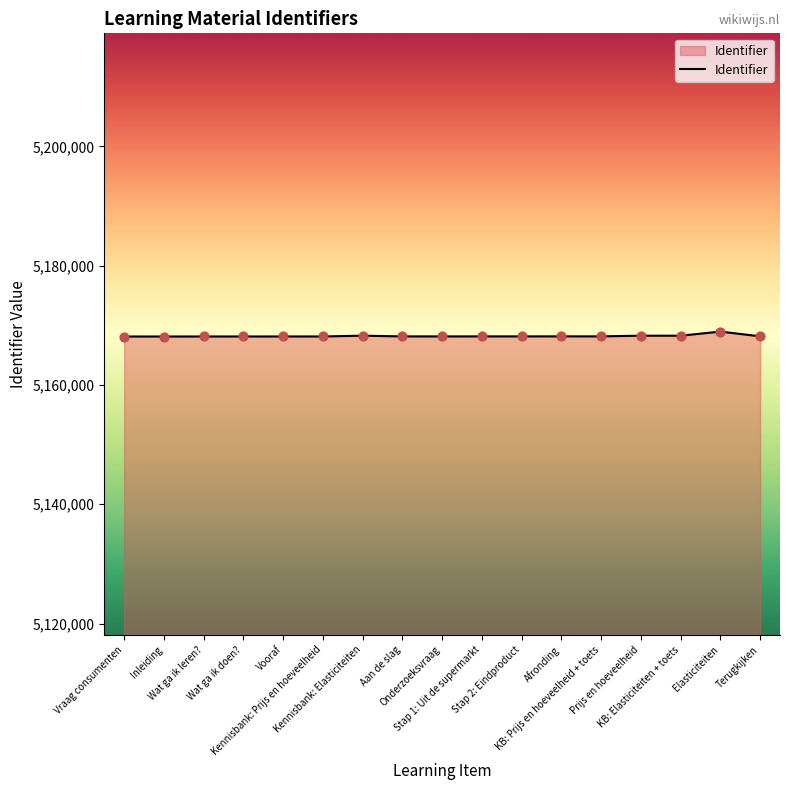

What is the greatest value displayed?

5168952